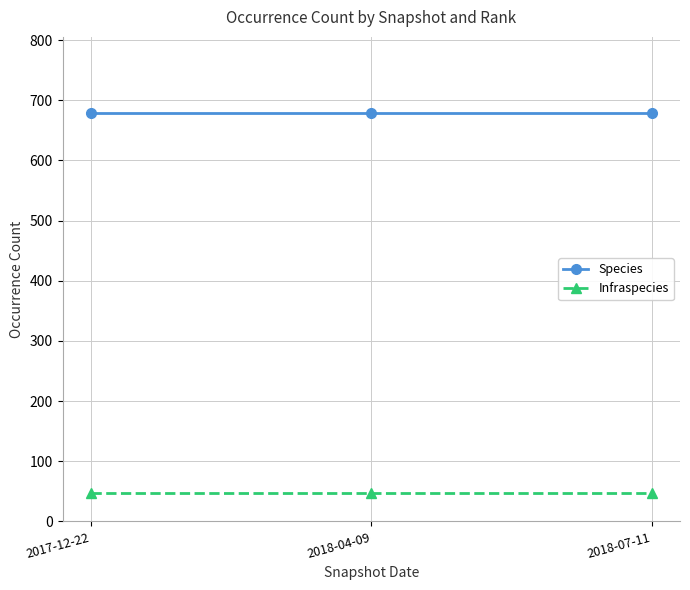

What is the greatest value displayed?

679